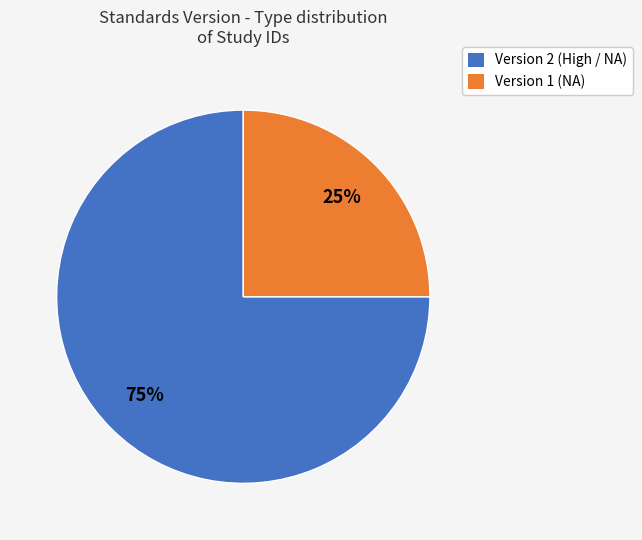

To the nearest percent, what is the average slice percentage?

50%